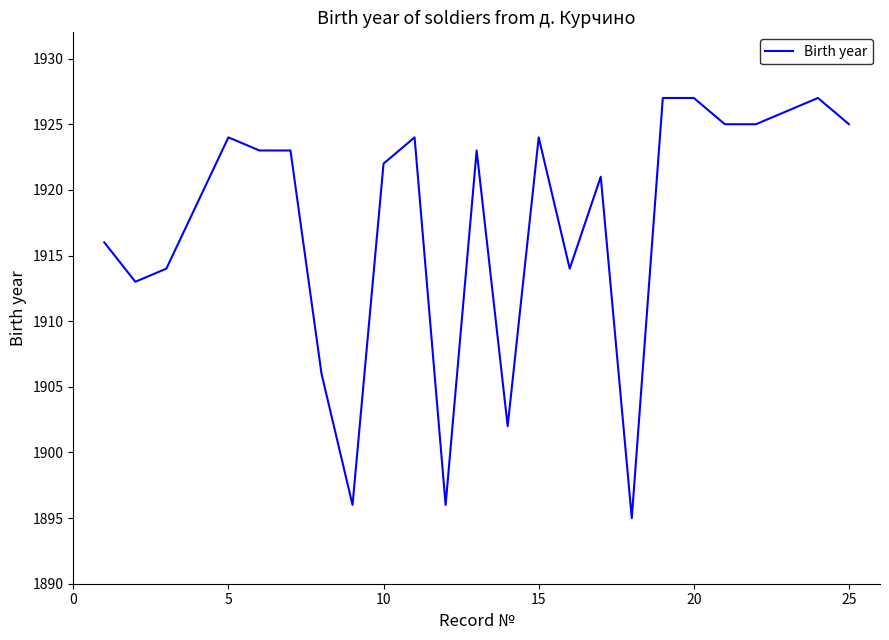

What is the greatest value displayed?

1927